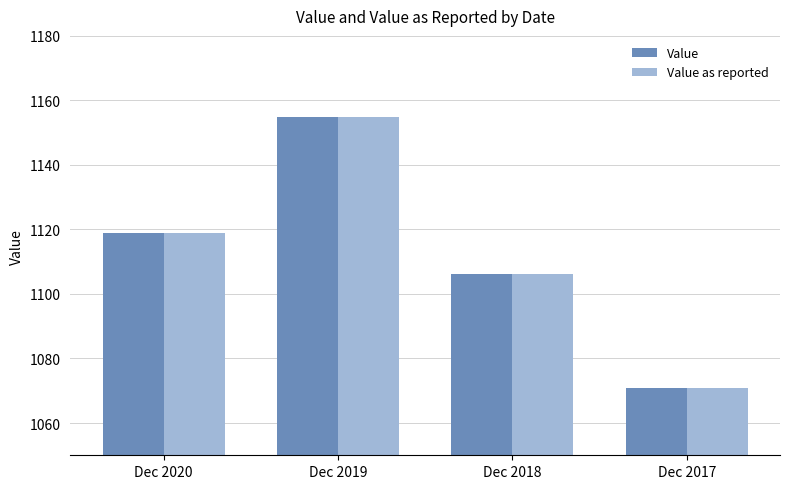

What is the average value of the Value series?

1112.7